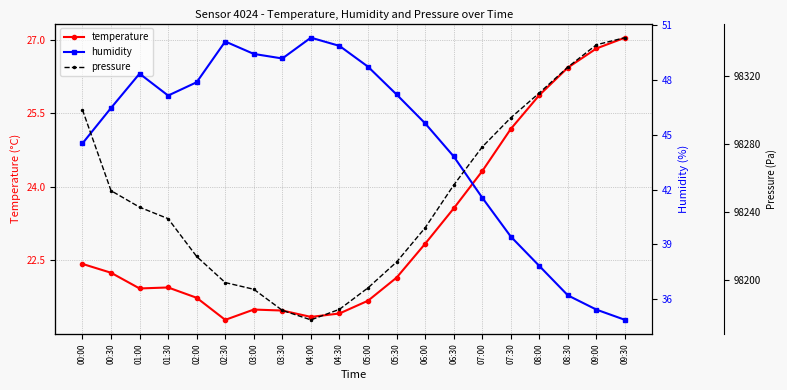

True or false: humidity and temperature cross at least once.

False